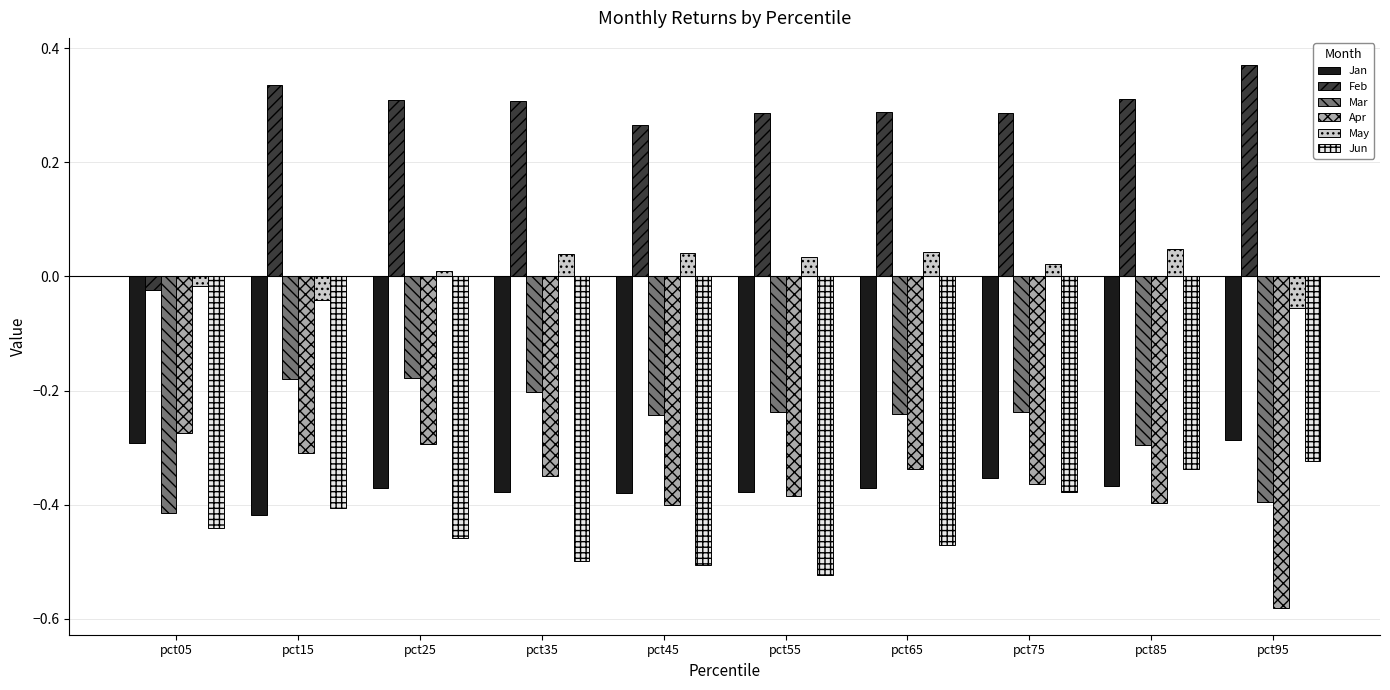

The value of Apr at pct55 is -0.4. True or false?

True